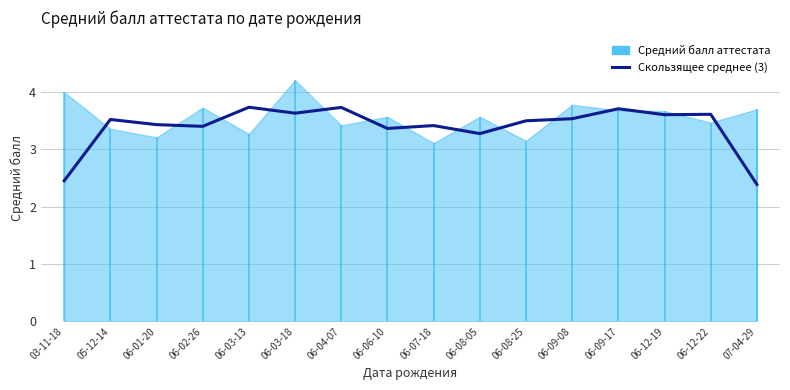

How many values are between 3 and 4?

14